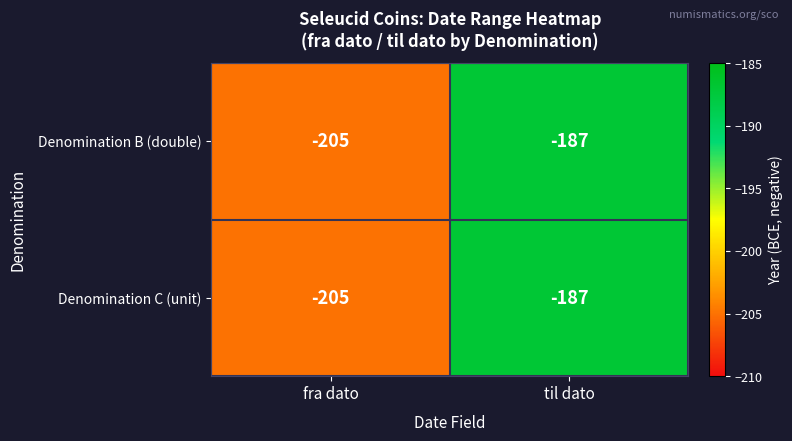

List the labels in order of Denomination C (unit) value, smallest first.

fra dato, til dato